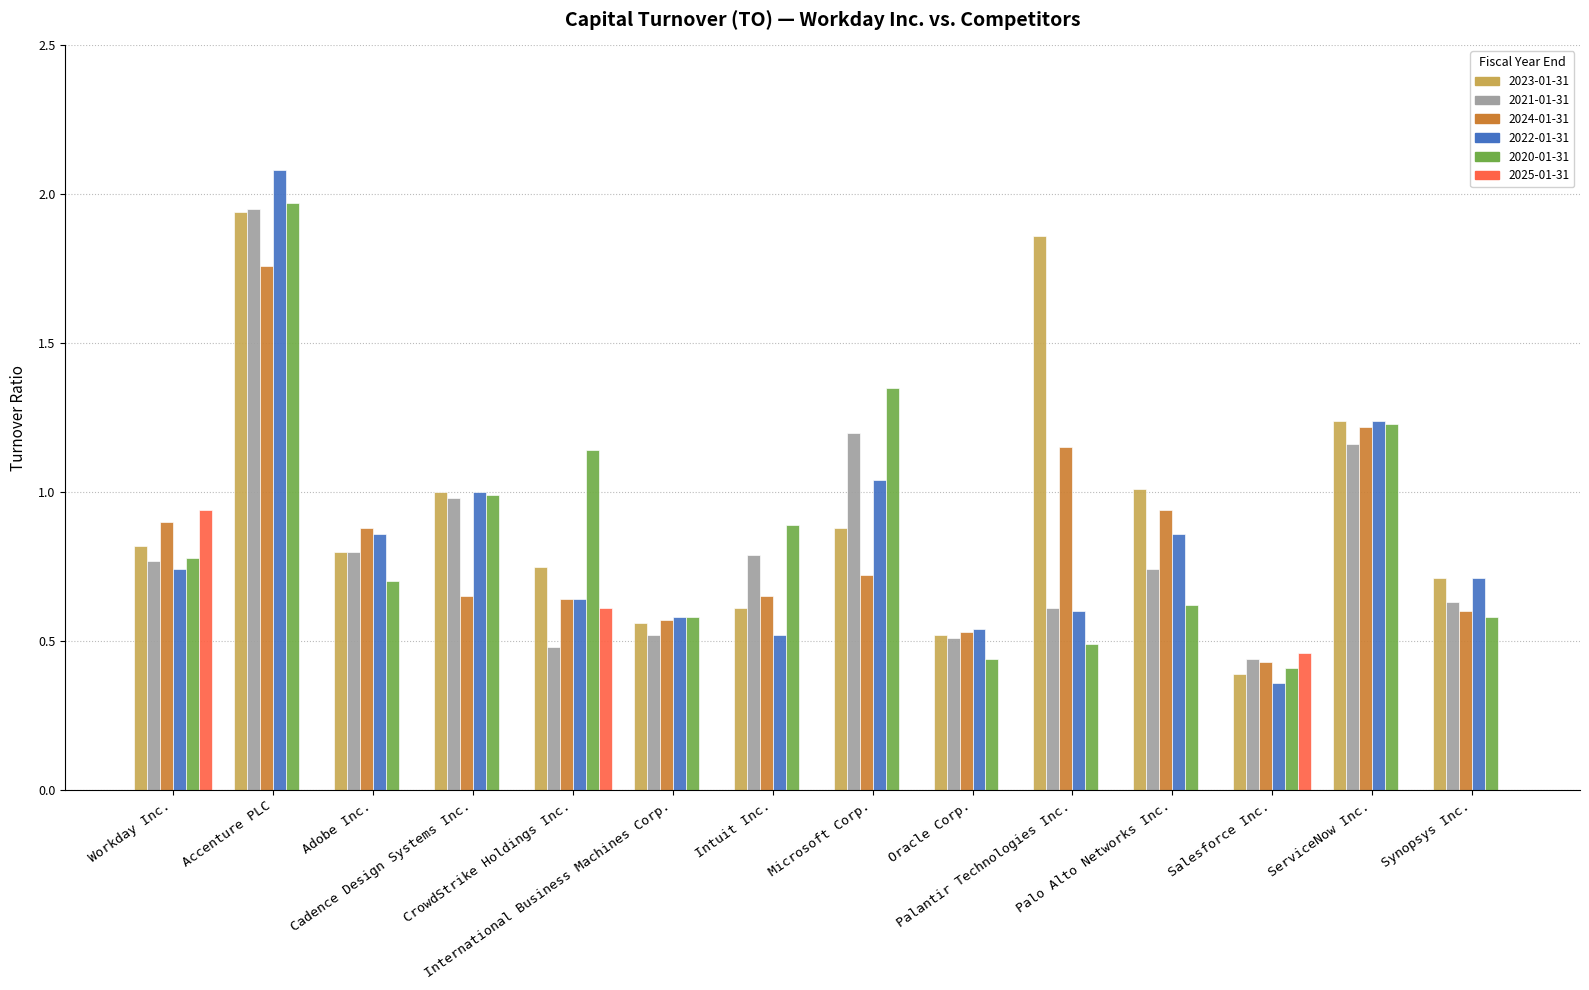

The 2024-01-31 series shows 0.3 at Microsoft Corp.. True or false?

False